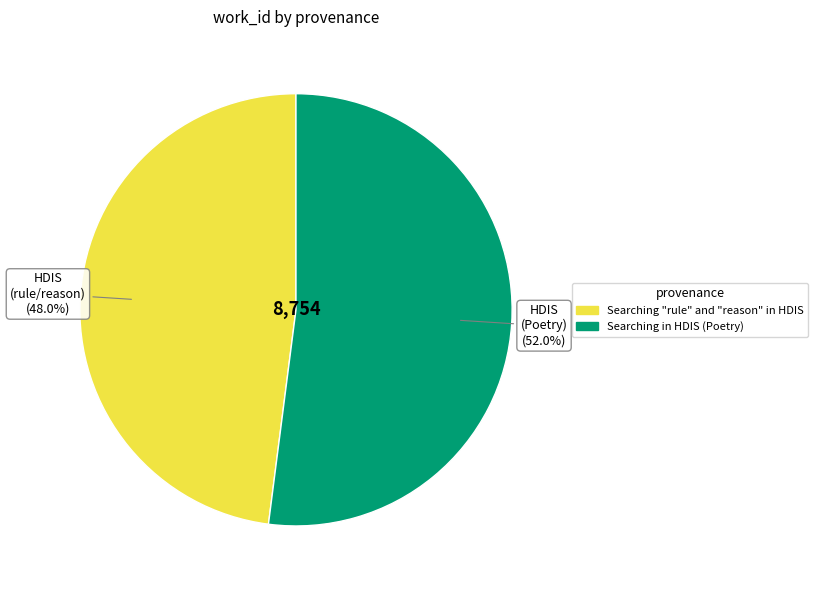

Rank the categories by value from lowest to highest.

Searching "rule" and "reason" in HDIS, Searching in HDIS (Poetry)